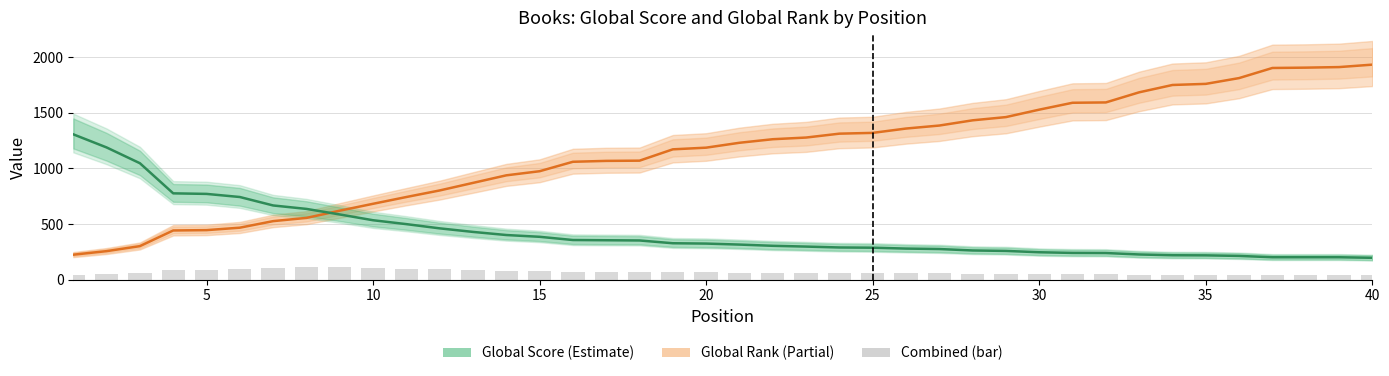

What is the difference between the second highest and second lowest values in the Global Score series?

988